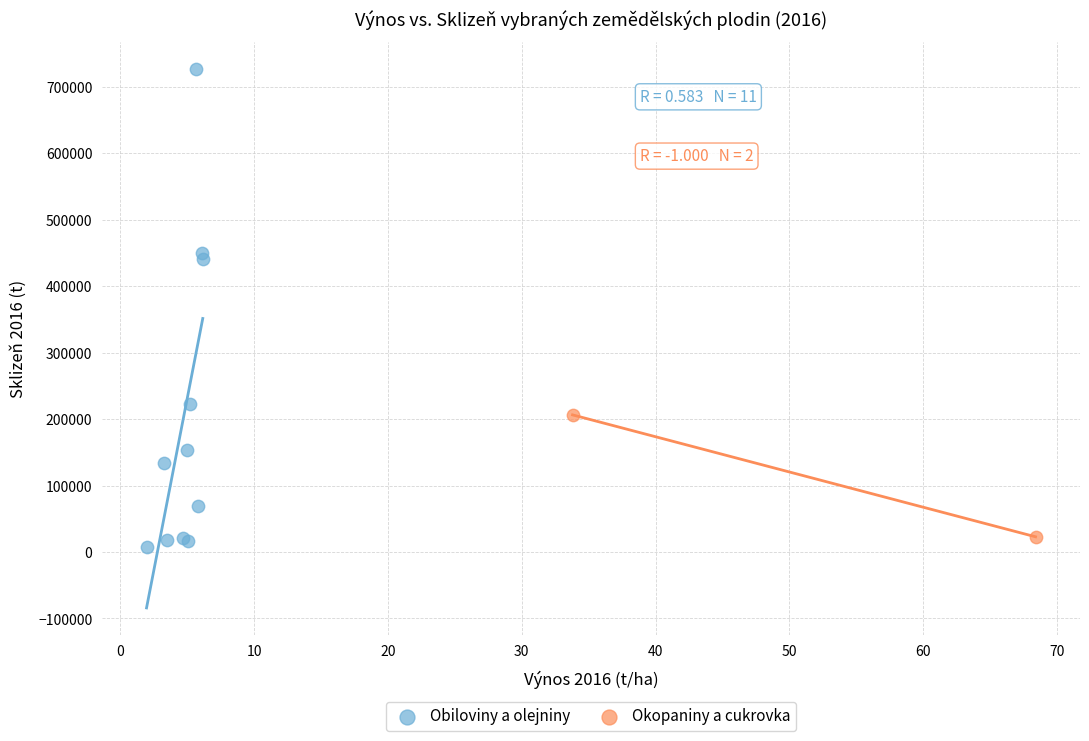

Which series contains the lowest Y value?

Obiloviny a olejniny